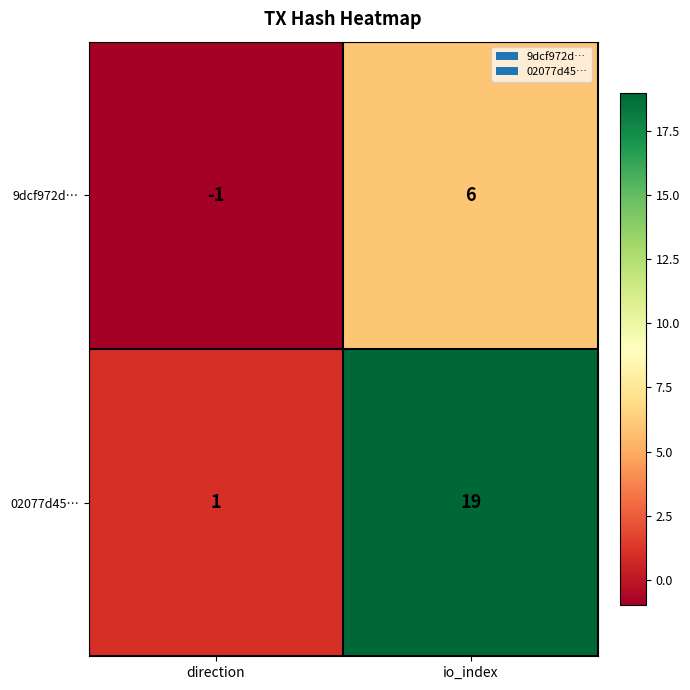

Which series changed the most between direction and io_index?

02077d45…